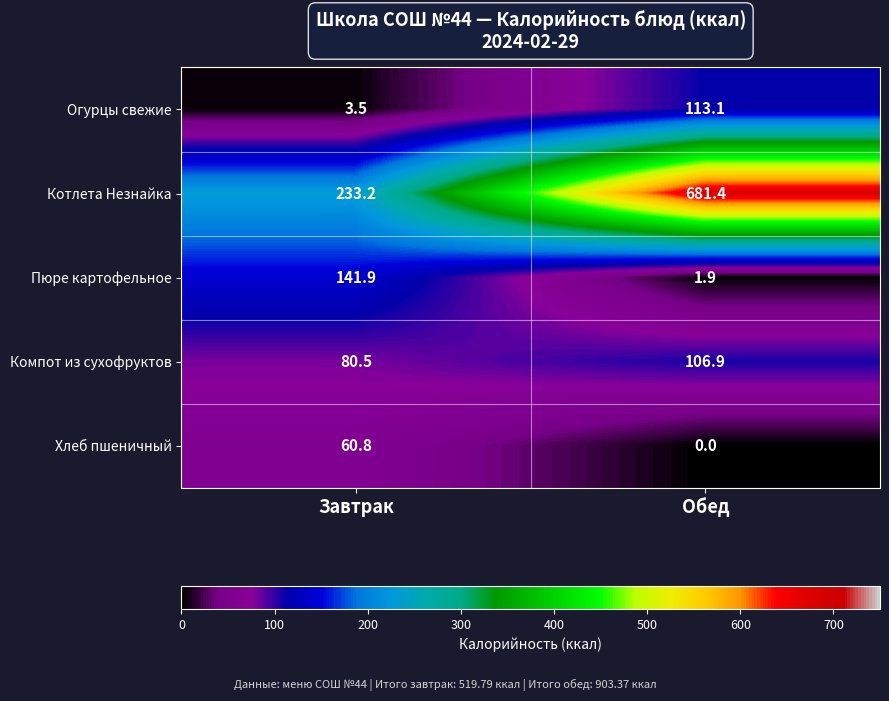

True or false: Хлеб пшеничный has a value of 20.3 at Обед.

False